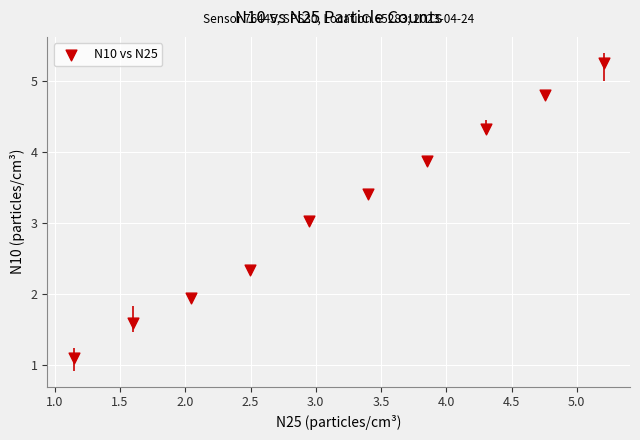

What is the average X value?

3.2